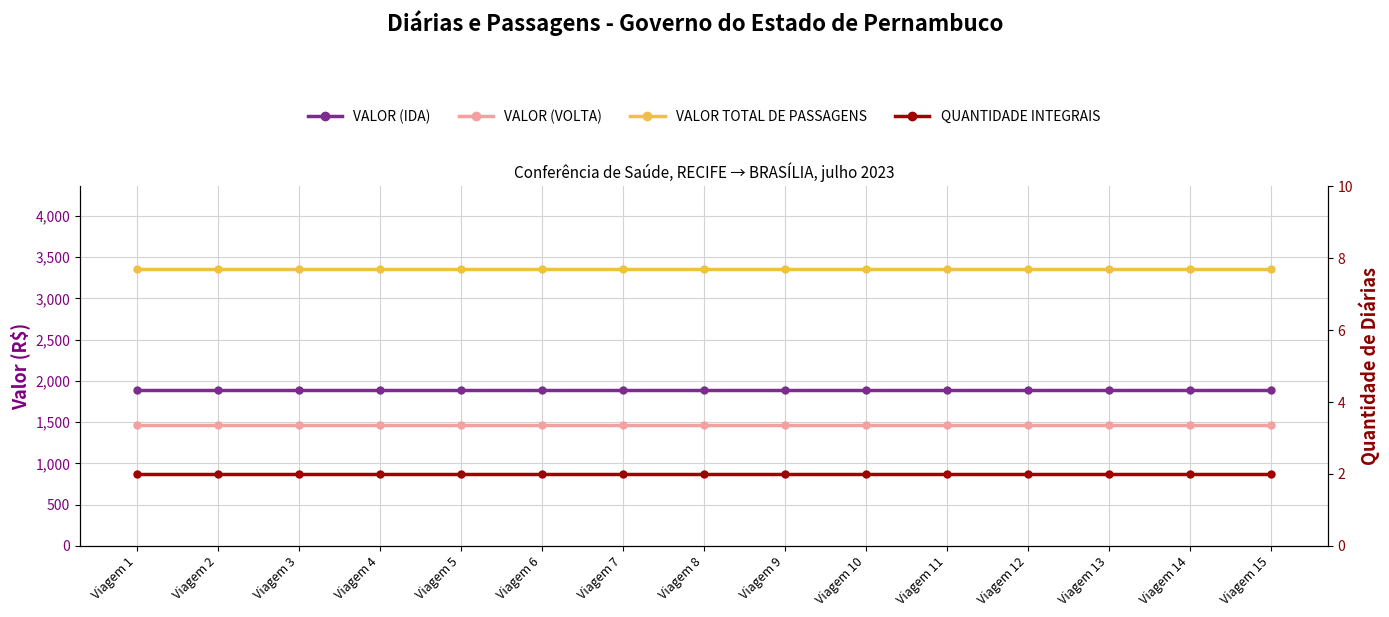

Rank the series at Viagem 3 from highest to lowest value.

VALOR TOTAL DE PASSAGENS, VALOR (IDA), VALOR (VOLTA), QUANTIDADE INTEGRAIS